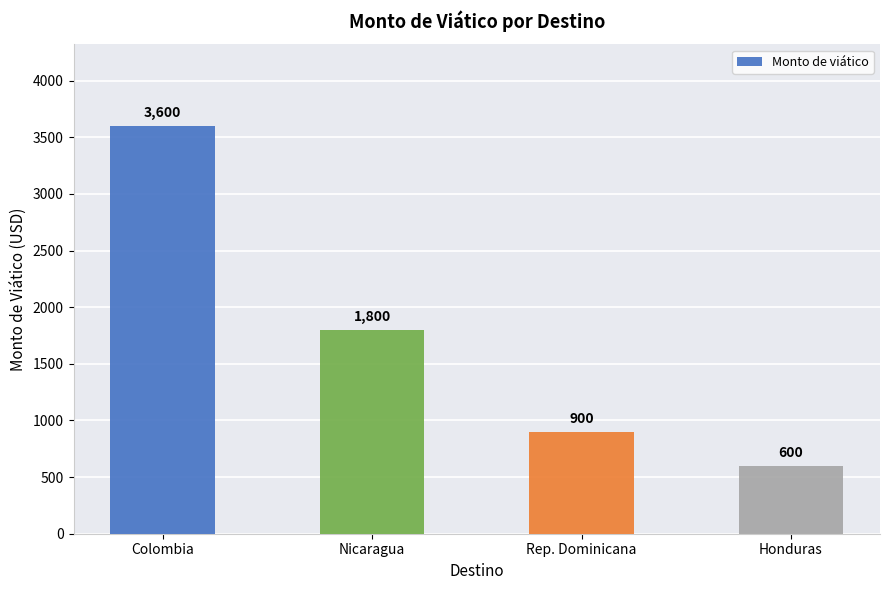

Which label corresponds to the smallest value in the chart?

Honduras